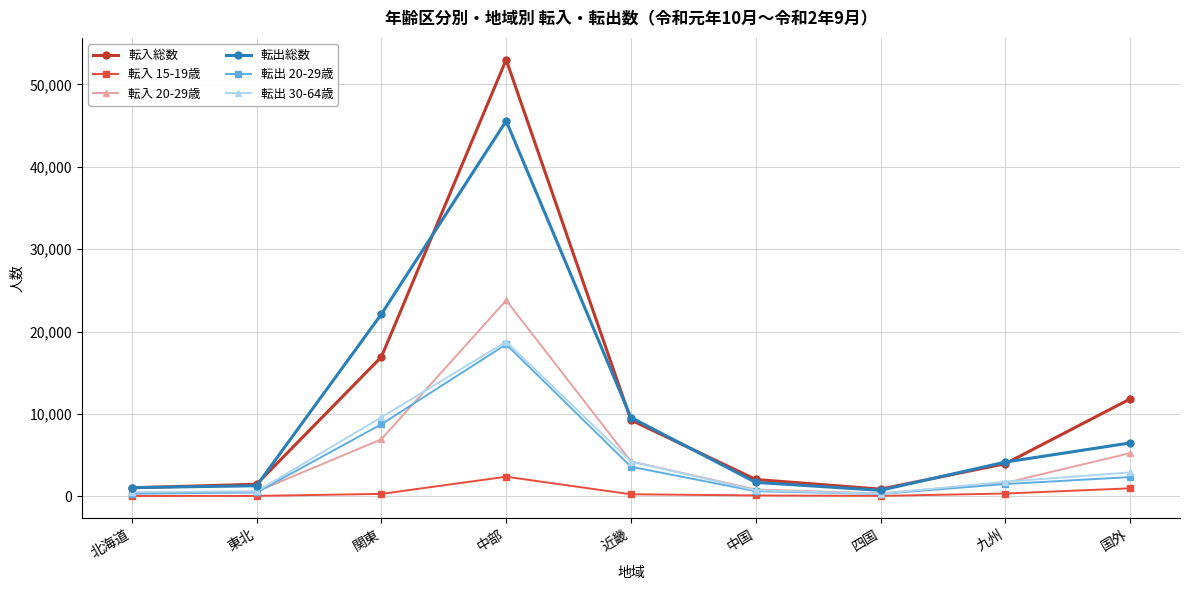

How many series are shown in this chart?

6